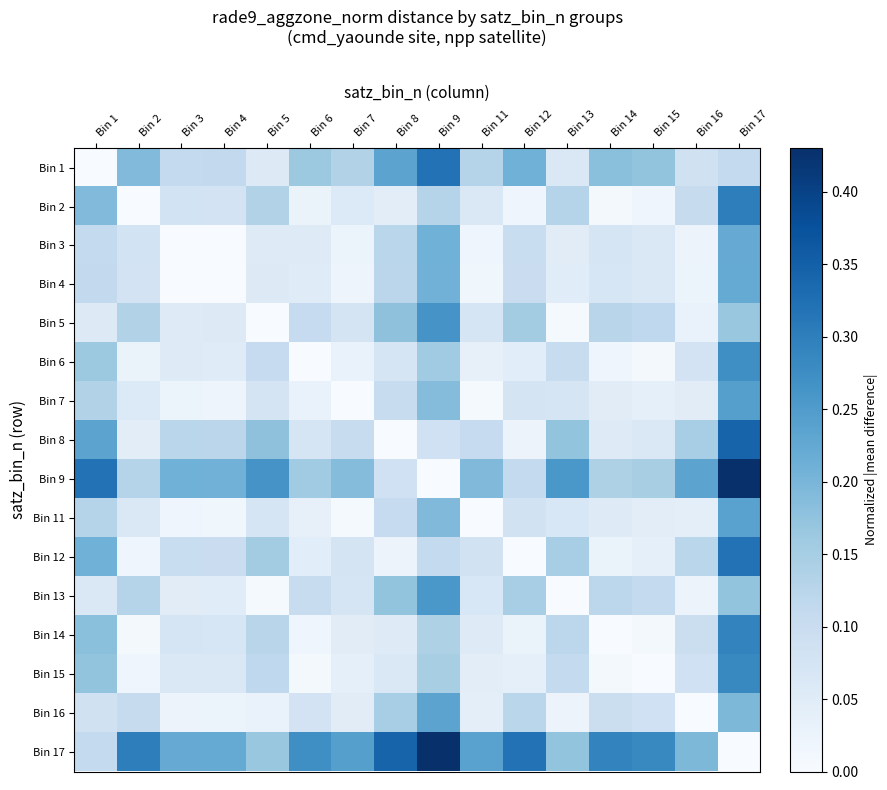

At how many categories does at least one series exceed 0?

16